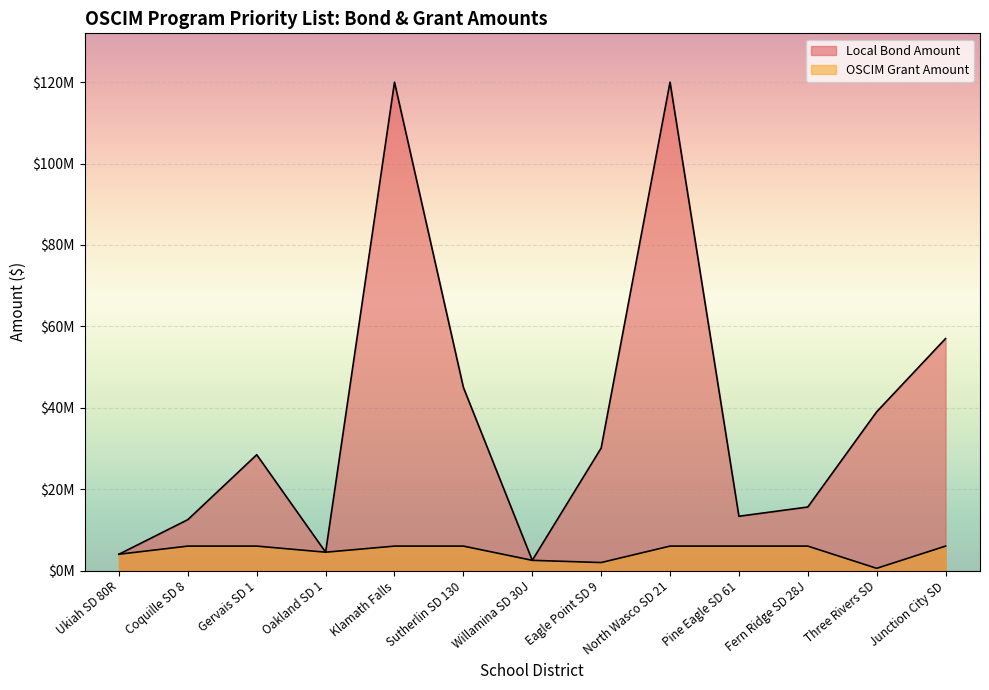

Which series has the largest total across all categories?

Local Bond Amount